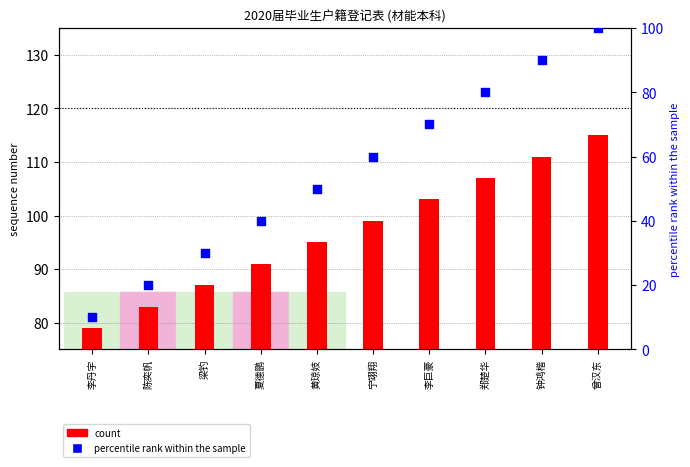

Which series contains the highest Y value?

count